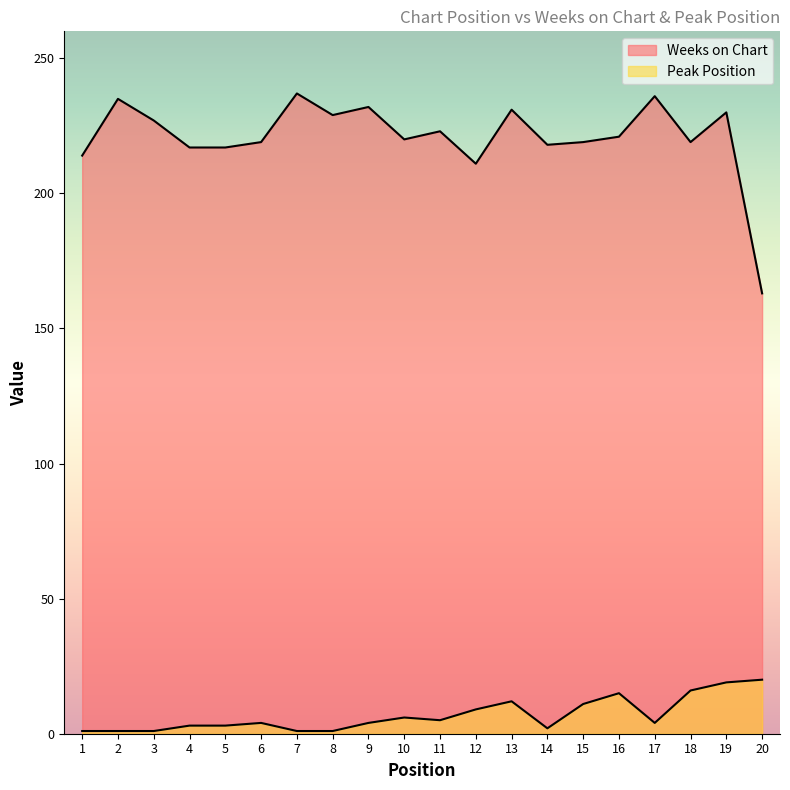

True or false: Weeks on Chart has more than 1 points higher than both neighbors.

True